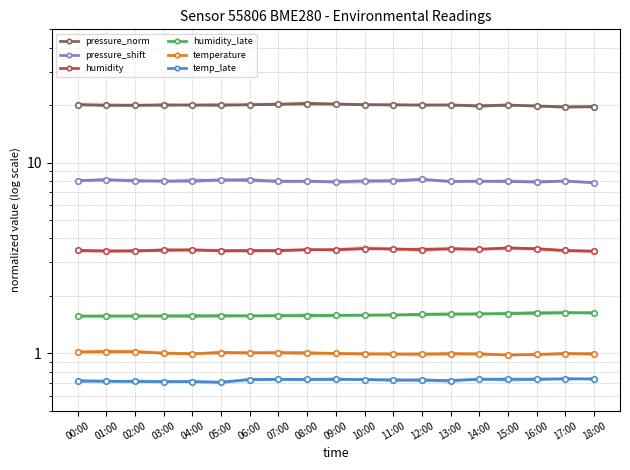

What position from the right is 13:00?

6